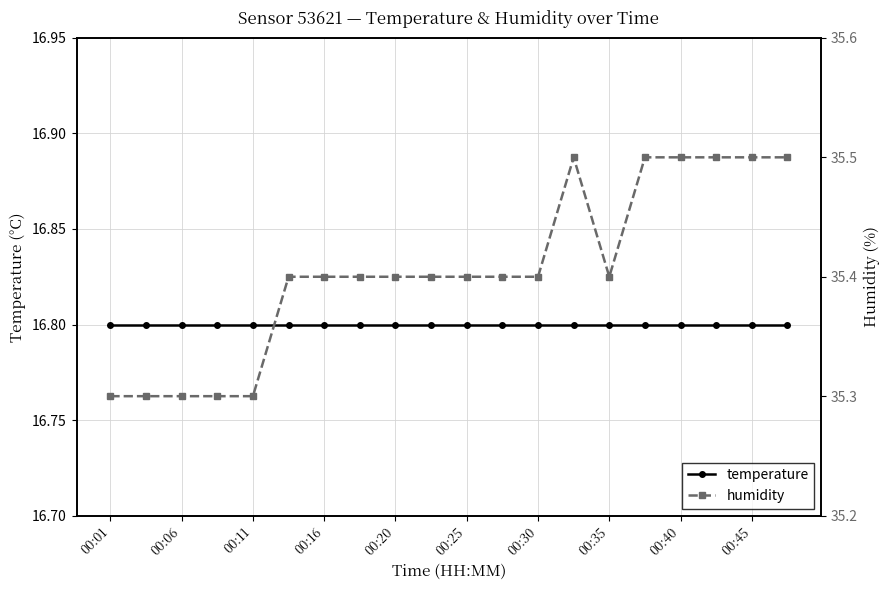

What is the difference between the highest and lowest values at 00:30?

18.6